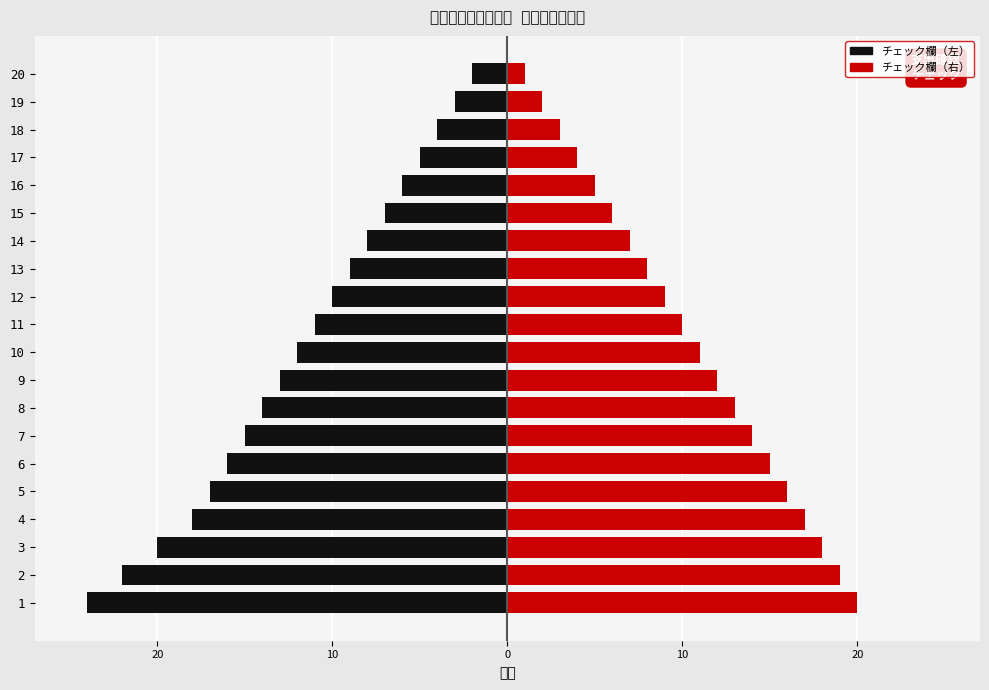

The チェック欄（右） series shows 5 at 18. True or false?

False